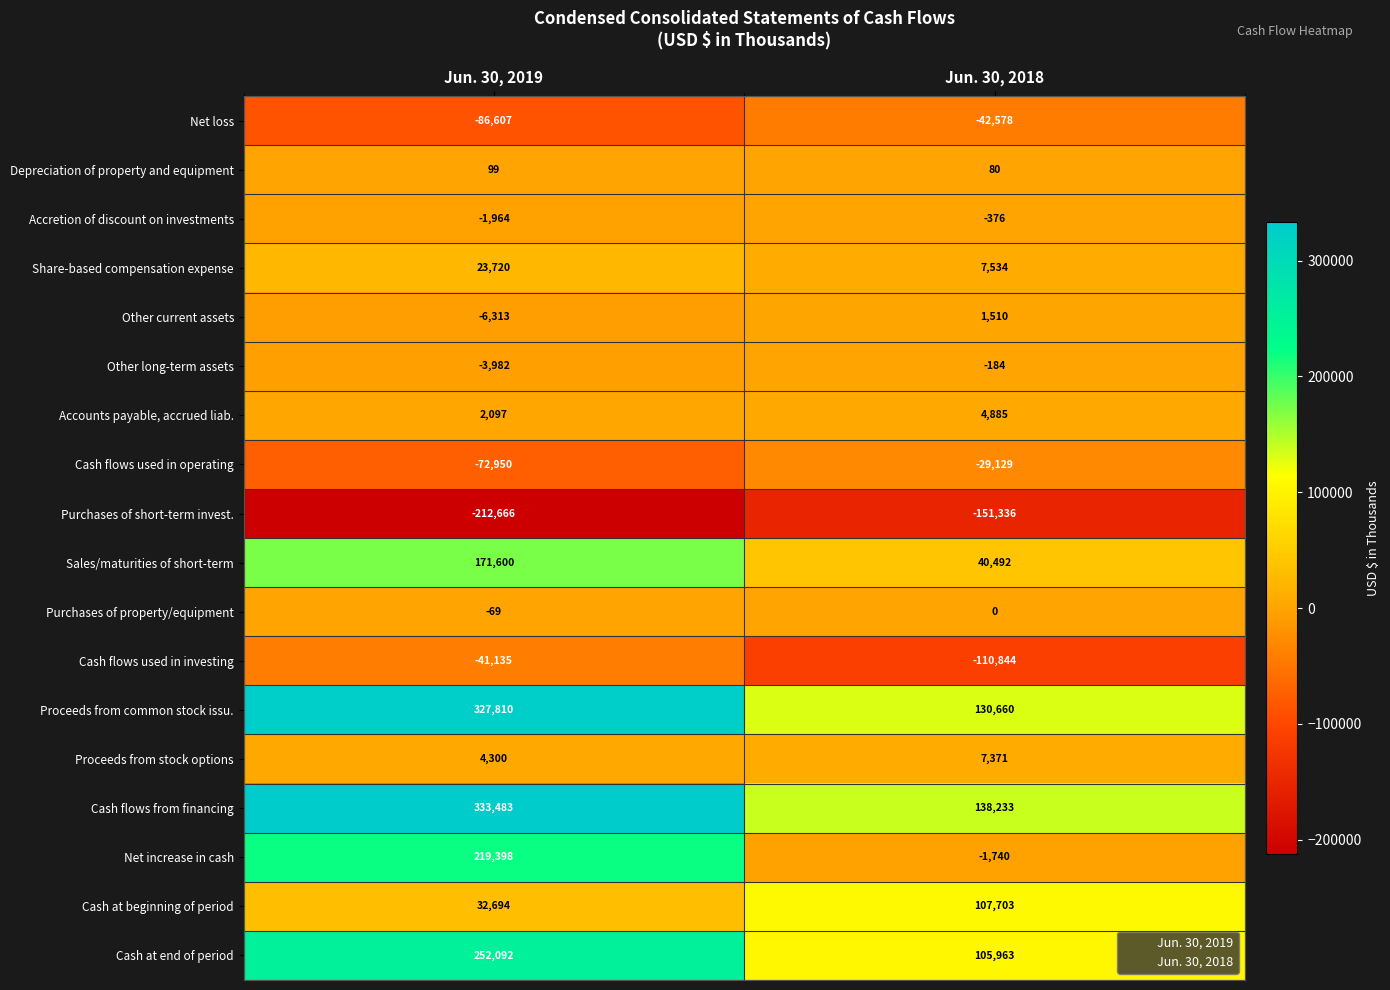

At which category is the sum across all series the highest?

Jun. 30, 2019